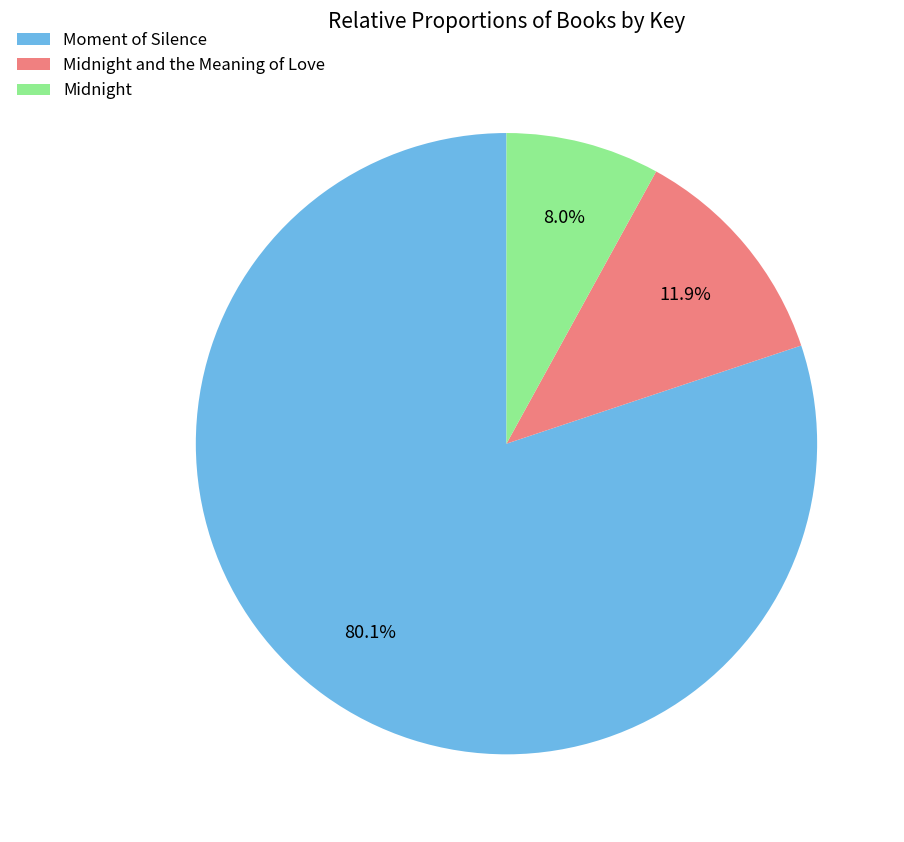

True or false: Midnight accounts for 14% of the total.

False